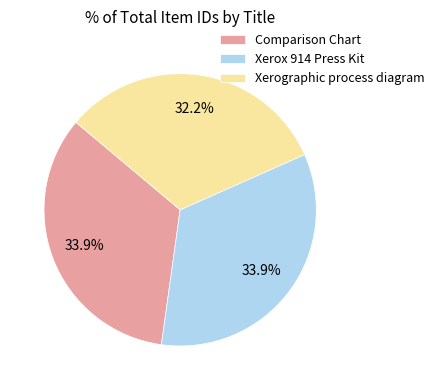

What percentage is NOT represented by Comparison Chart?

66.1%